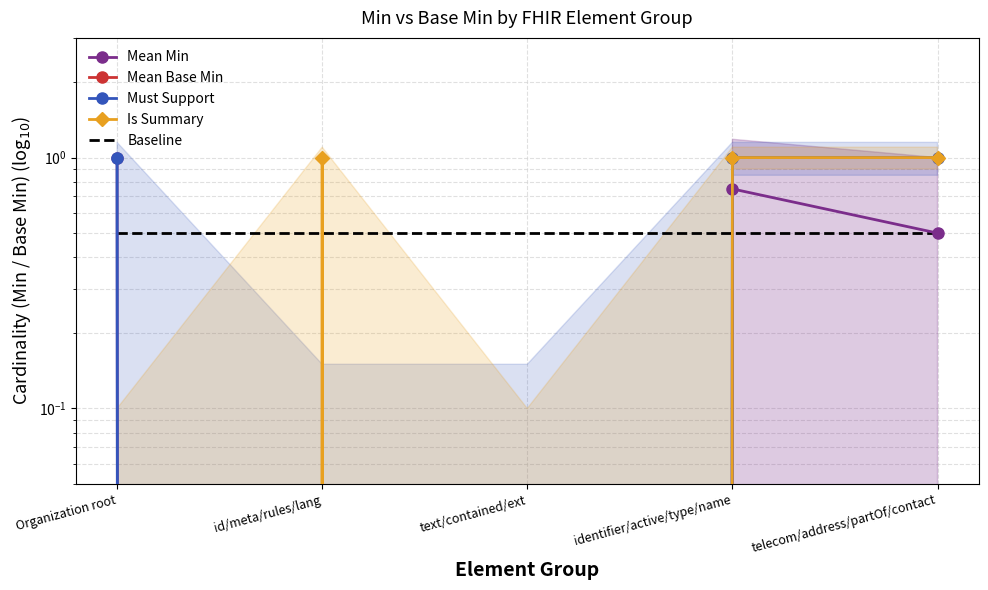

What is the label of the 4th point from the right?

id/meta/rules/lang